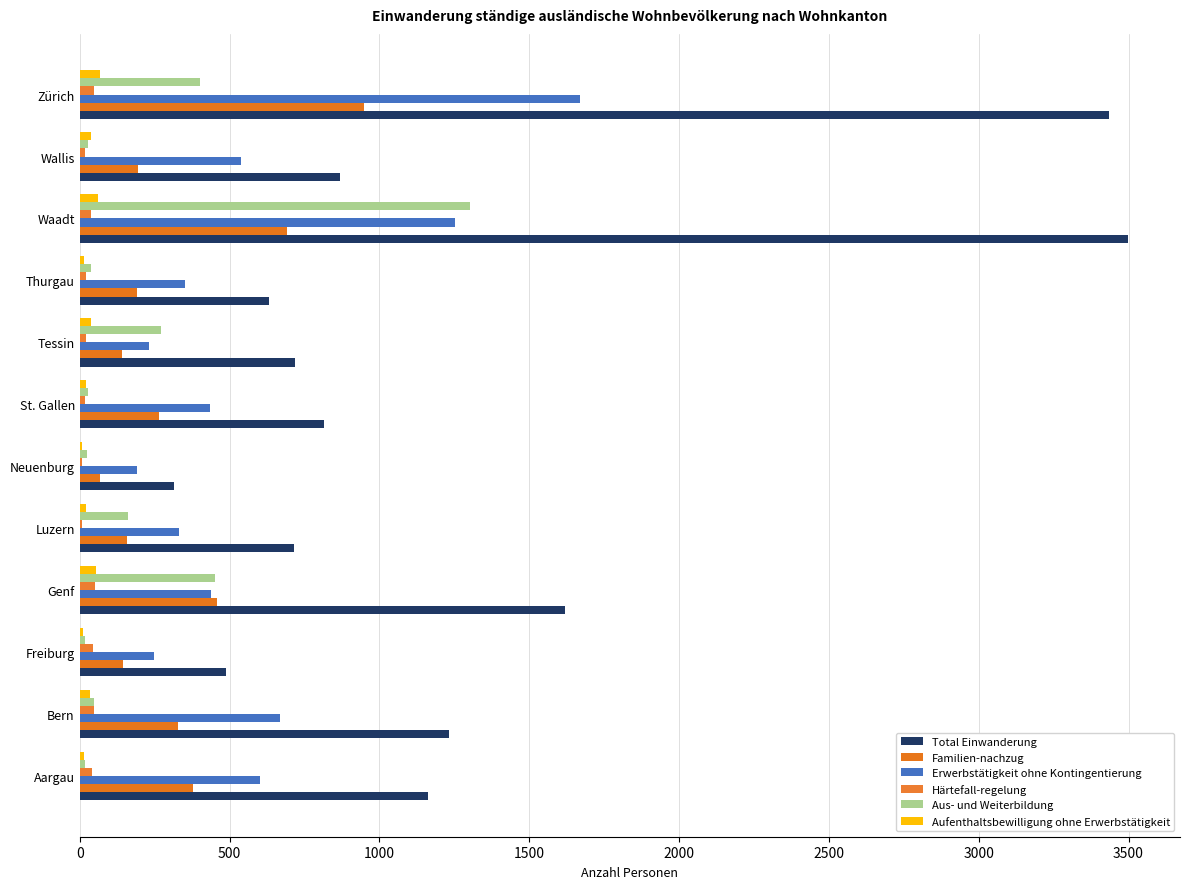

Count the number of categories in the chart.

12